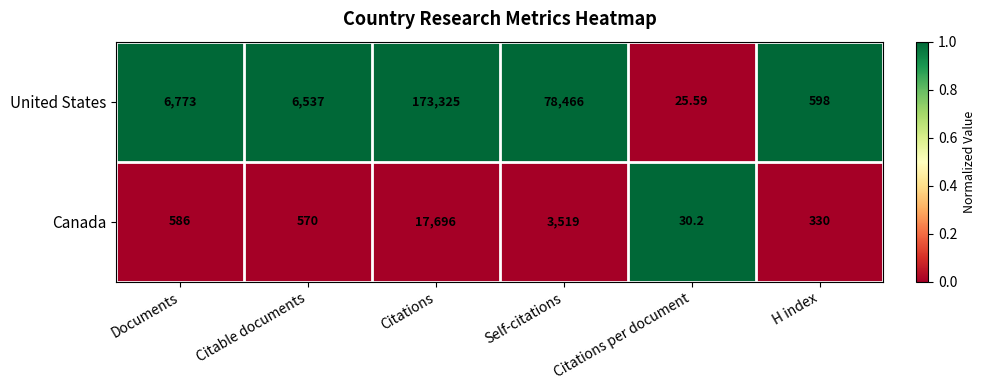

Where is United States nearest to the value 86675?

Self-citations